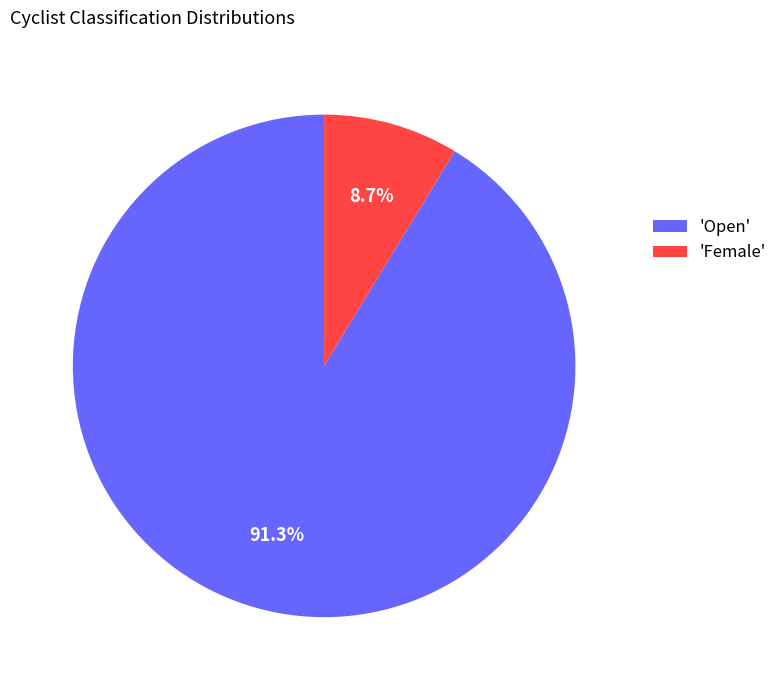

Do 'Open' and 'Female' together represent more than half of the pie?

Yes